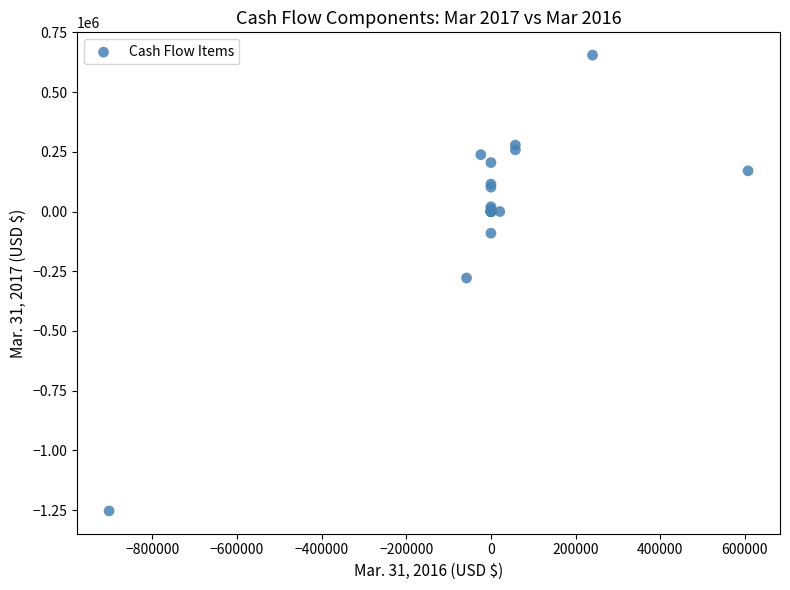

What Y value in the scatter plot is closest to -299331?

-278333